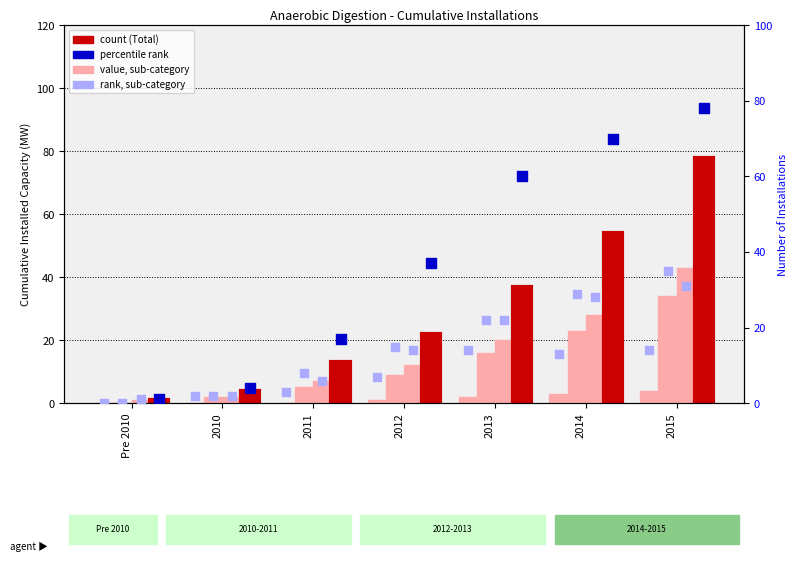

Which series has the largest Y range (max minus min)?

Total